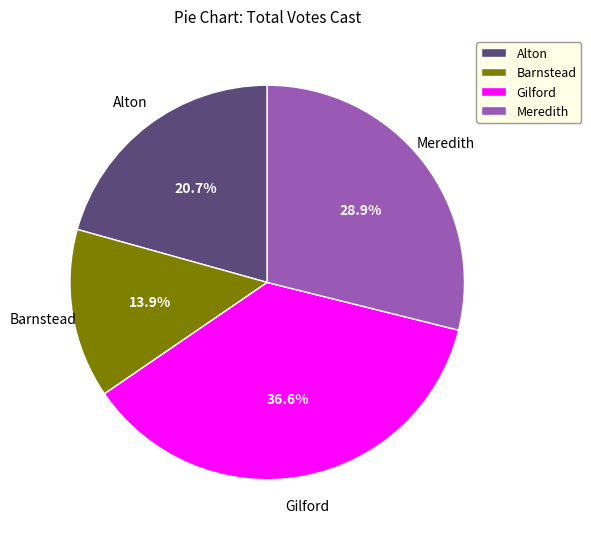

Rank the categories by value from highest to lowest.

Gilford, Meredith, Alton, Barnstead